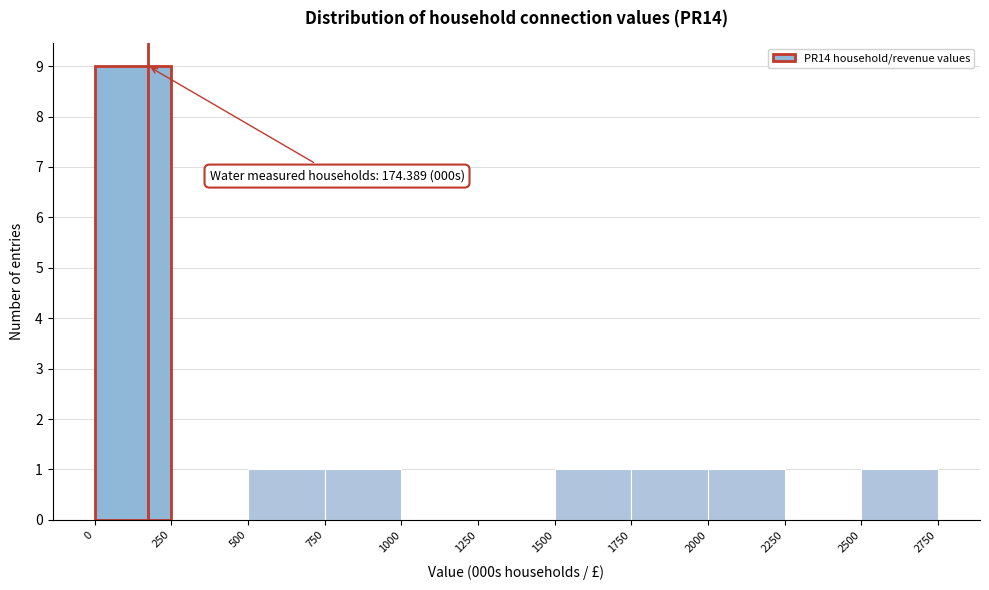

Over which range of the x-axis is the bar tallest?

0 to 250